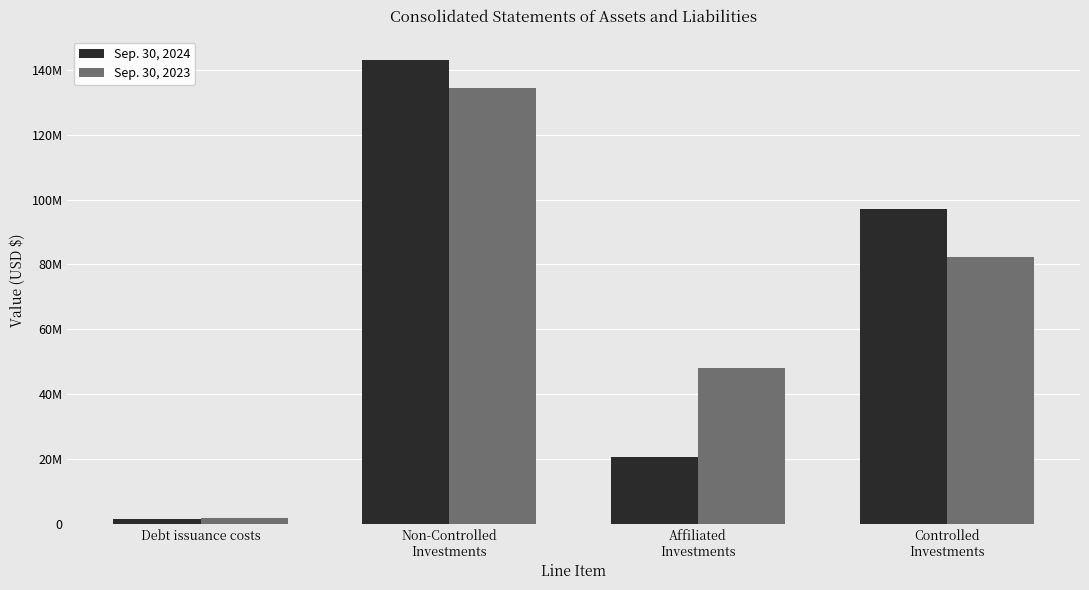

What are all the series names shown in the legend?

Sep. 30, 2024, Sep. 30, 2023